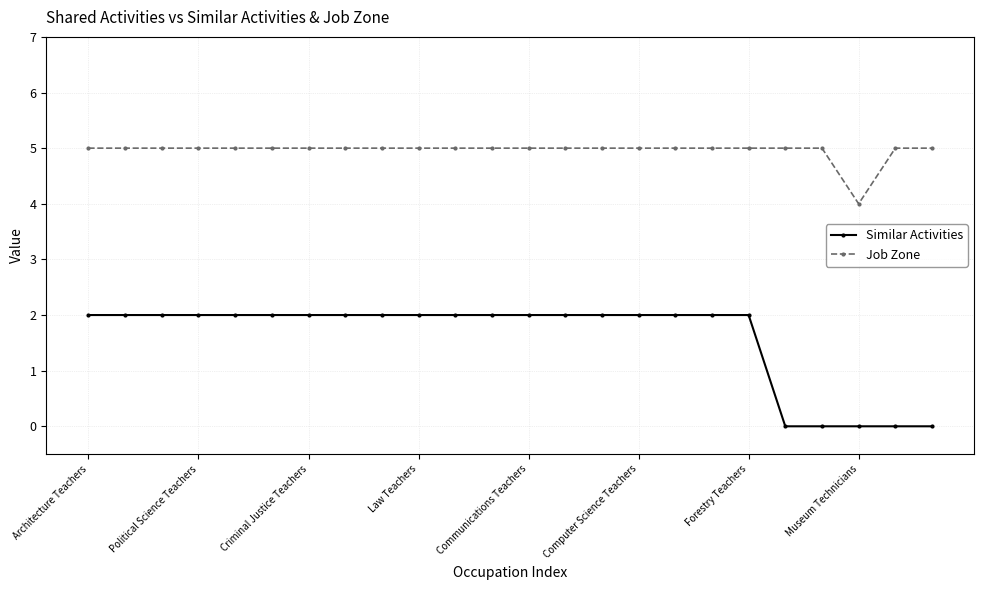

Rank the series by their maximum value, from lowest to highest.

Similar Activities, Job Zone